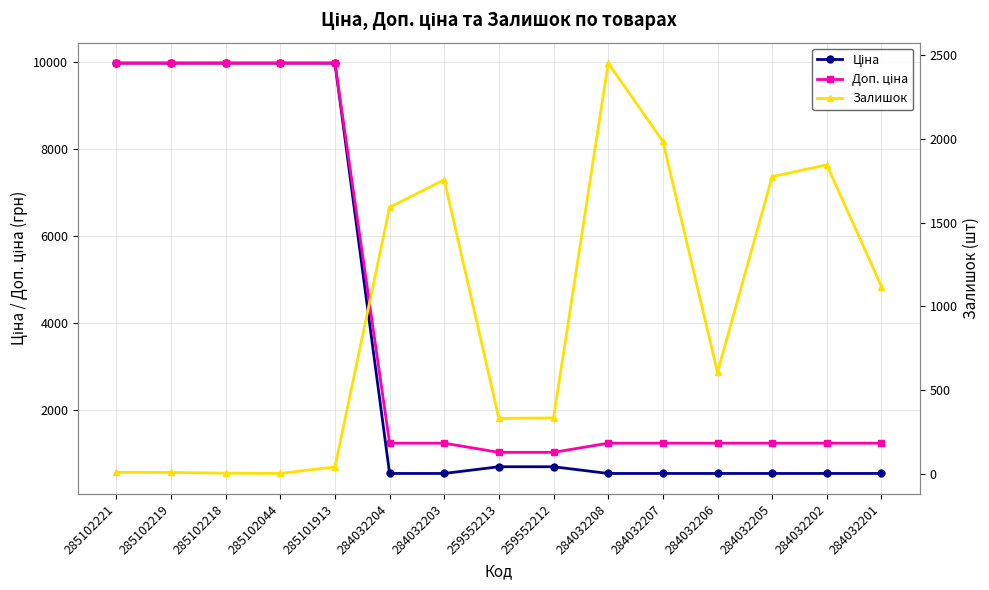

Is the value of Доп. ціна at 284032207 greater than the value of Залишок at 259552212?

Yes